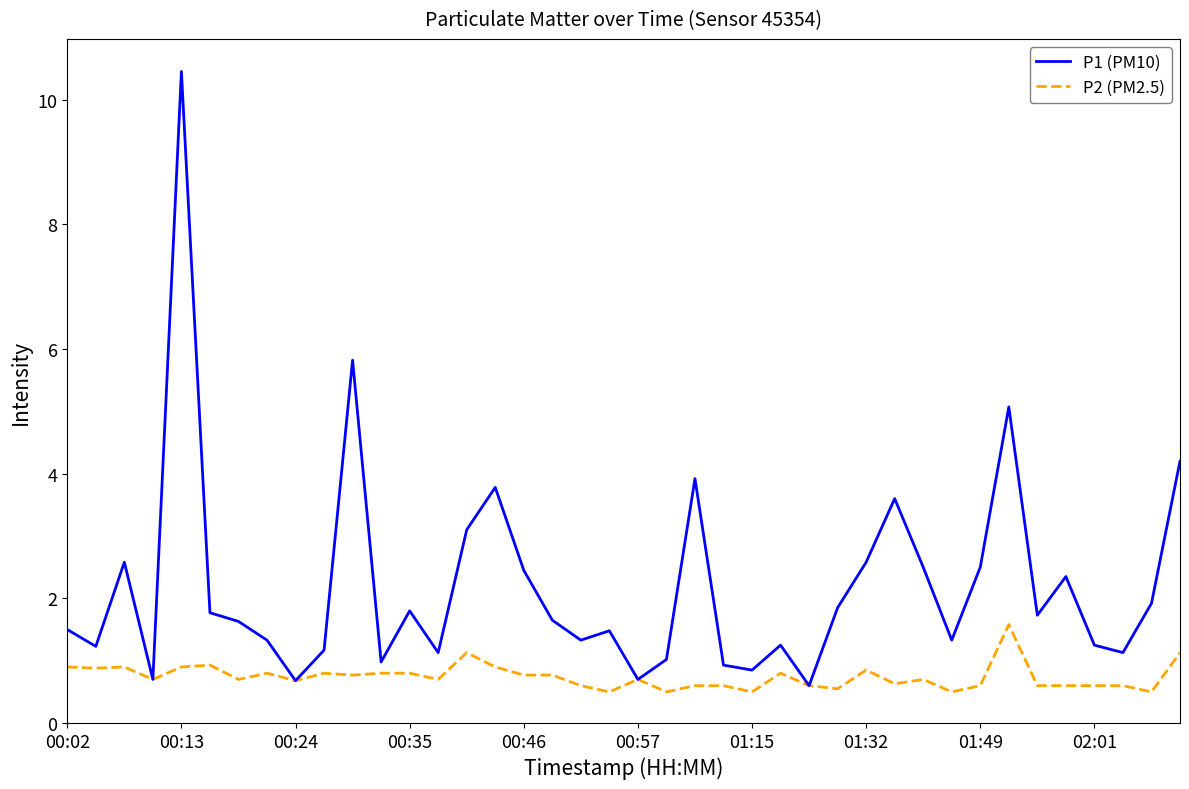

Rank the series by their maximum value, from lowest to highest.

P2 (PM2.5), P1 (PM10)